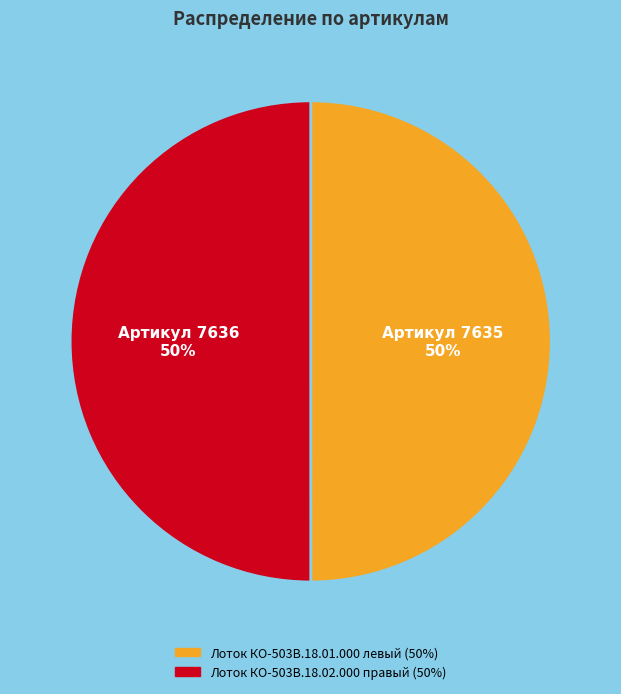

Is the sum of Лоток КО-503В.18.01.000 левый and Лоток КО-503В.18.02.000 правый greater than half?

Yes